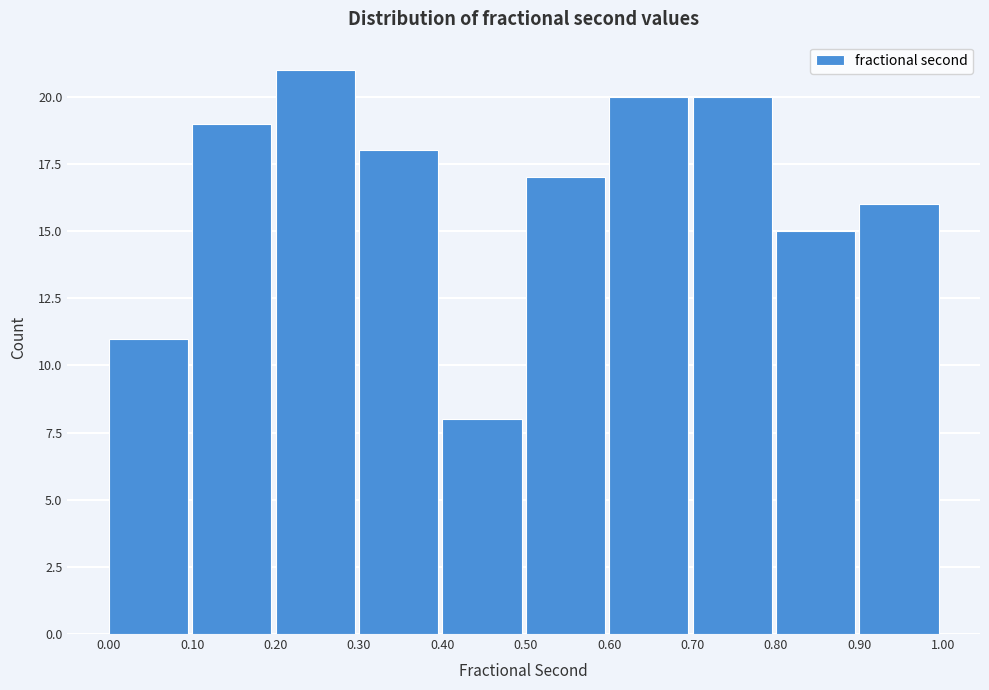

Reading left to right, transcribe this chart: for each bar, give the range it covers on the x-axis and its height. The values are not printed on the chart, so give them approximately, as read against the axis.

0.00 to 0.10: 11
0.10 to 0.20: 19
0.20 to 0.30: 21
0.30 to 0.40: 18
0.40 to 0.50: 8
0.50 to 0.60: 17
0.60 to 0.70: 20
0.70 to 0.80: 20
0.80 to 0.90: 15
0.90 to 1.00: 16